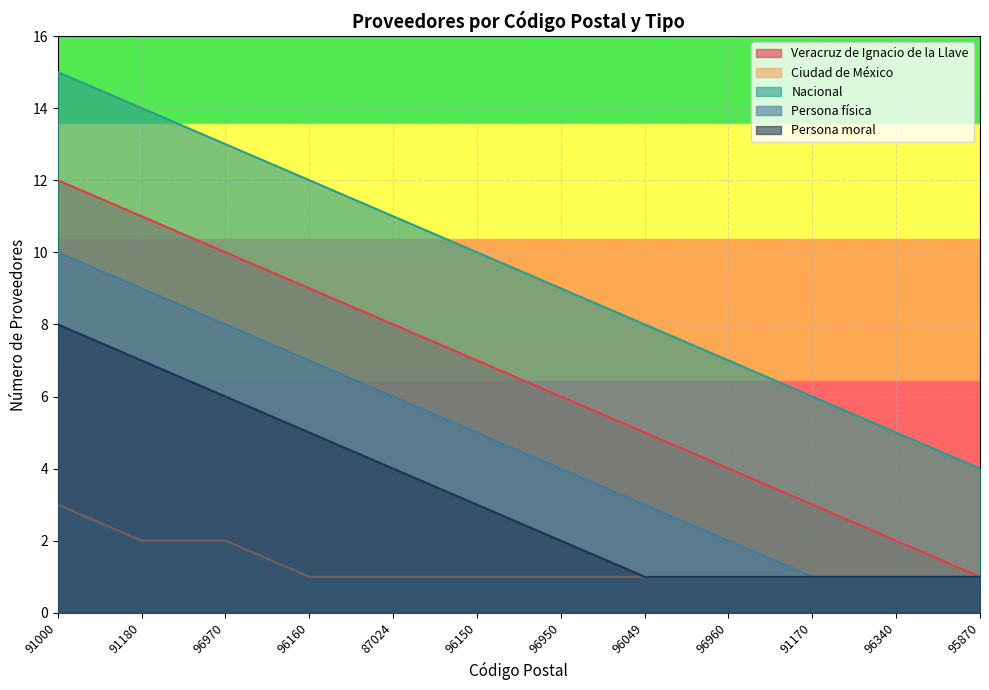

How many data points does each series have?

12